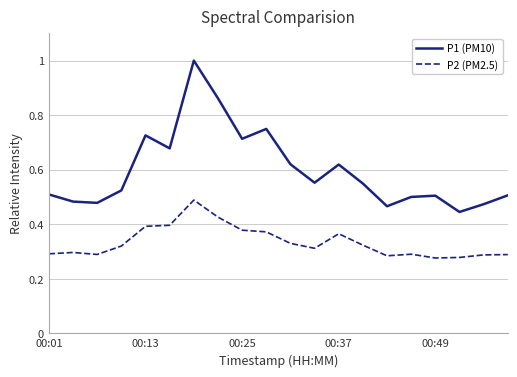

List the series in order of their peak value, lowest first.

P2 (PM2.5), P1 (PM10)